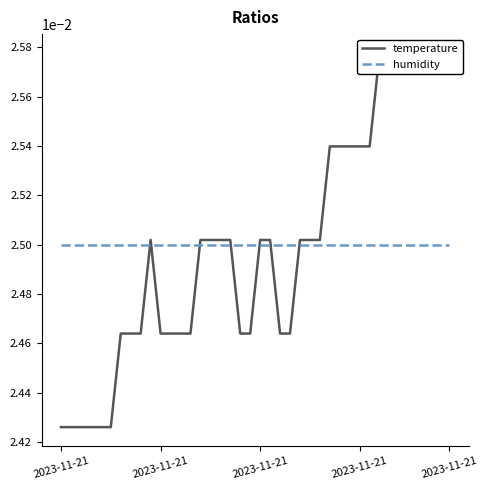

How many lines are shown in the chart?

2